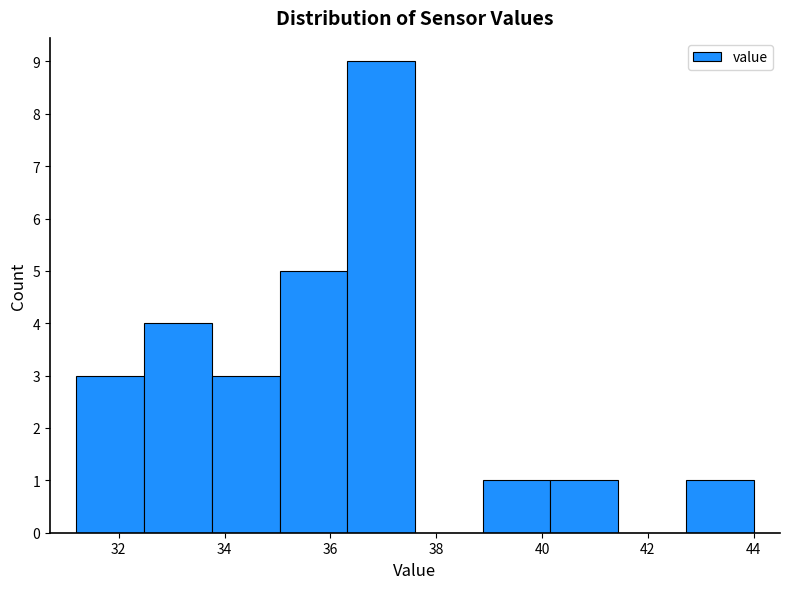

Which range on the x-axis has the tallest bar?

36.32 to 37.60